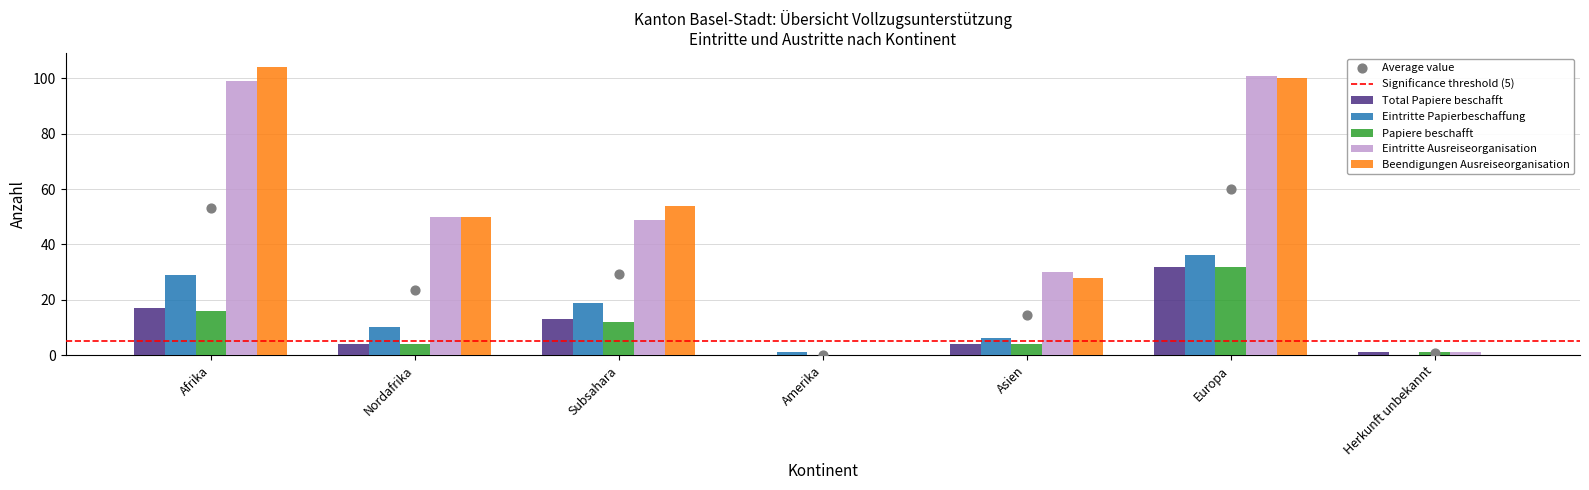

Is the value of Eintritte Ausreiseorganisation at Europa greater than the value of Total Papiere beschafft at Subsahara?

Yes